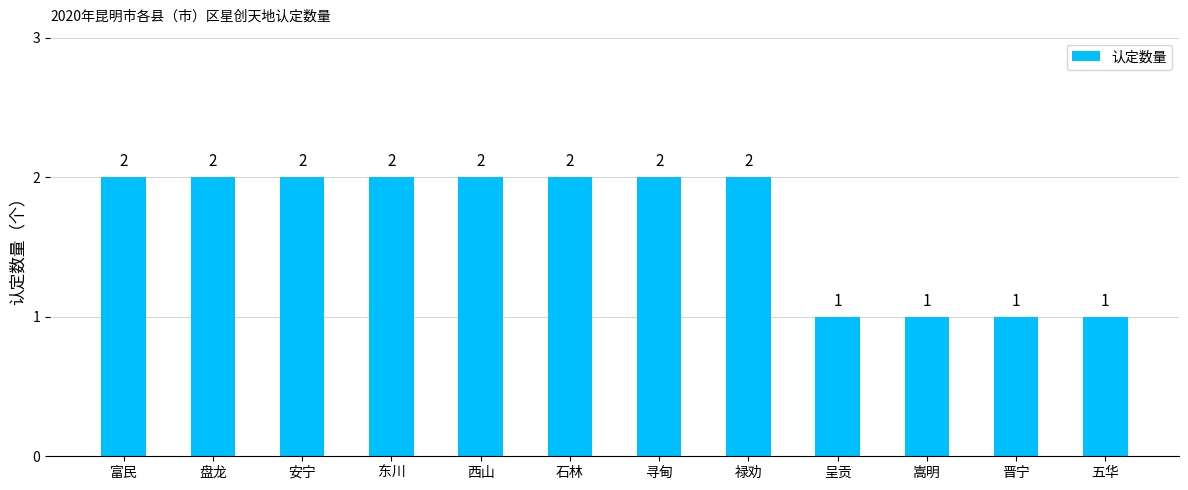

How many bars are there in total?

12